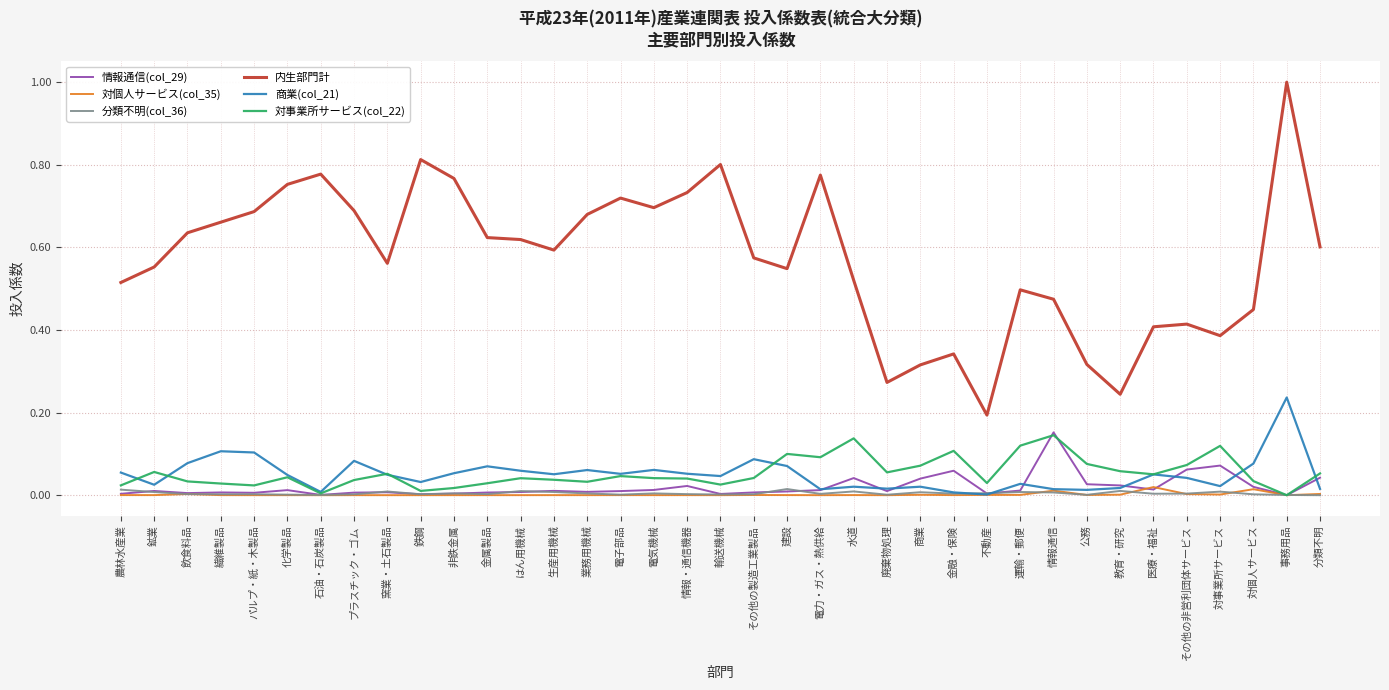

Is it true that 対個人サービス(col_35) equals 0.0 at 運輸・郵便?

True